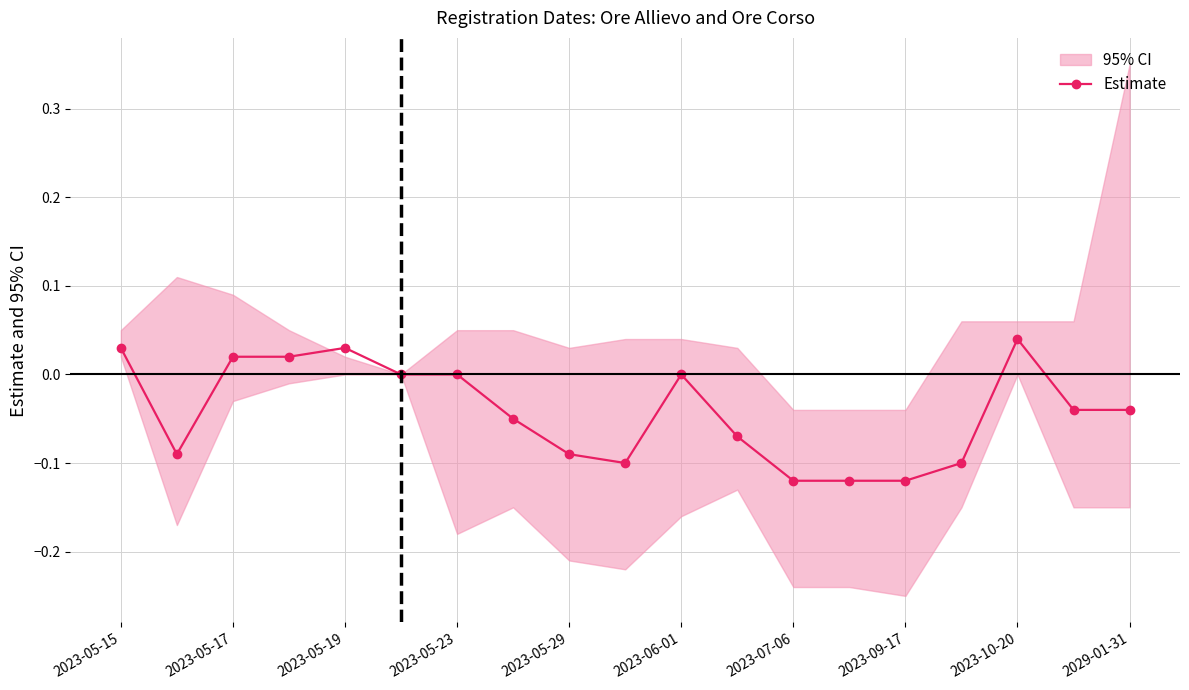

Reading right to left, what are all the values shown in this chart?

-0.0	-0.0	0.0	-0.1	-0.1	-0.1	-0.1	-0.1	0.0	-0.1	-0.1	-0.1	0.0	0.0	0.0	0.0	0.0	-0.1	0.0